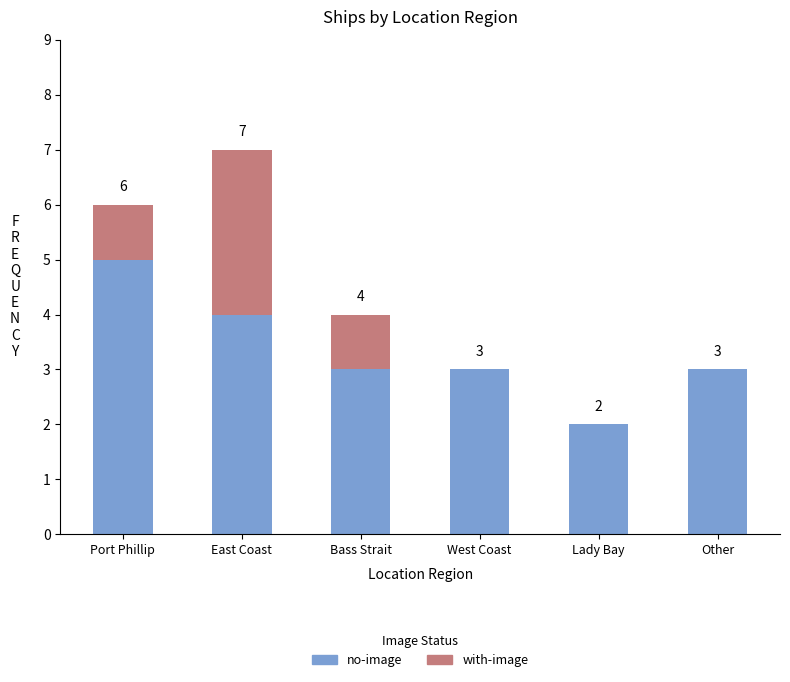

How many series are shown in this chart?

2